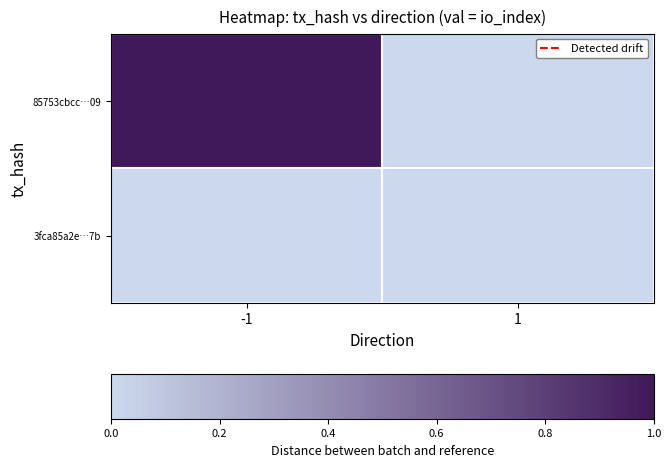

At which category is the sum across all series the highest?

-1